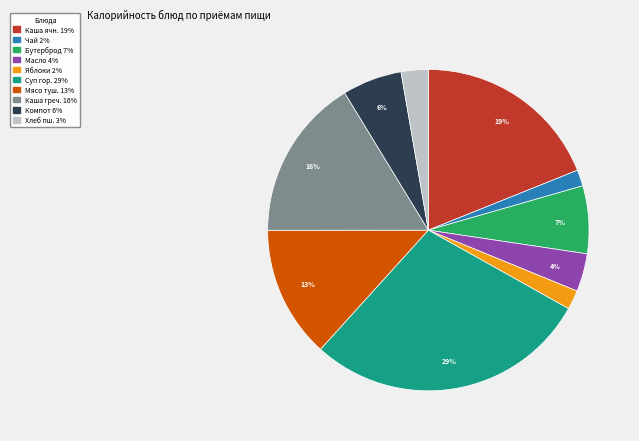

Is there a majority slice in this chart?

No